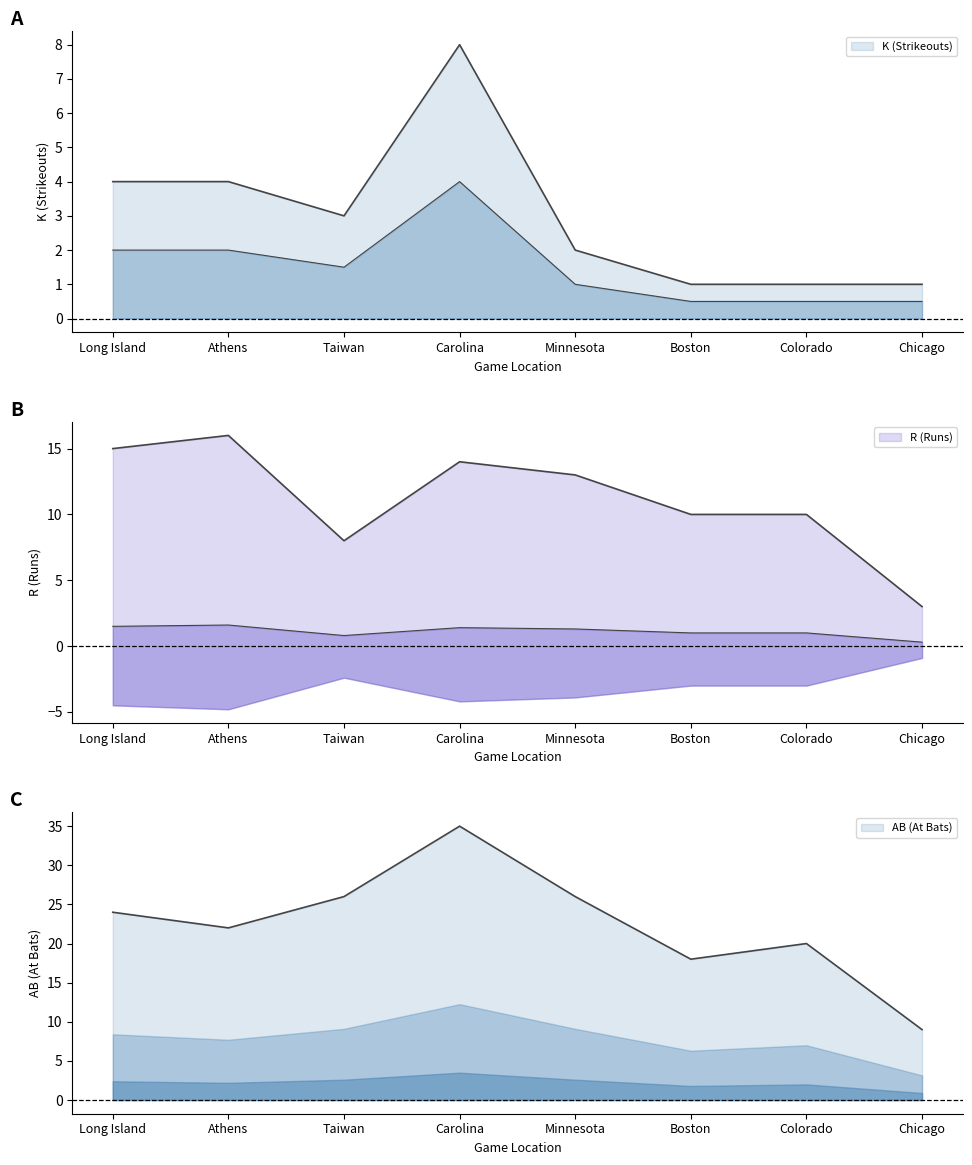

At which label does R (Runs) reach its peak?

Athens